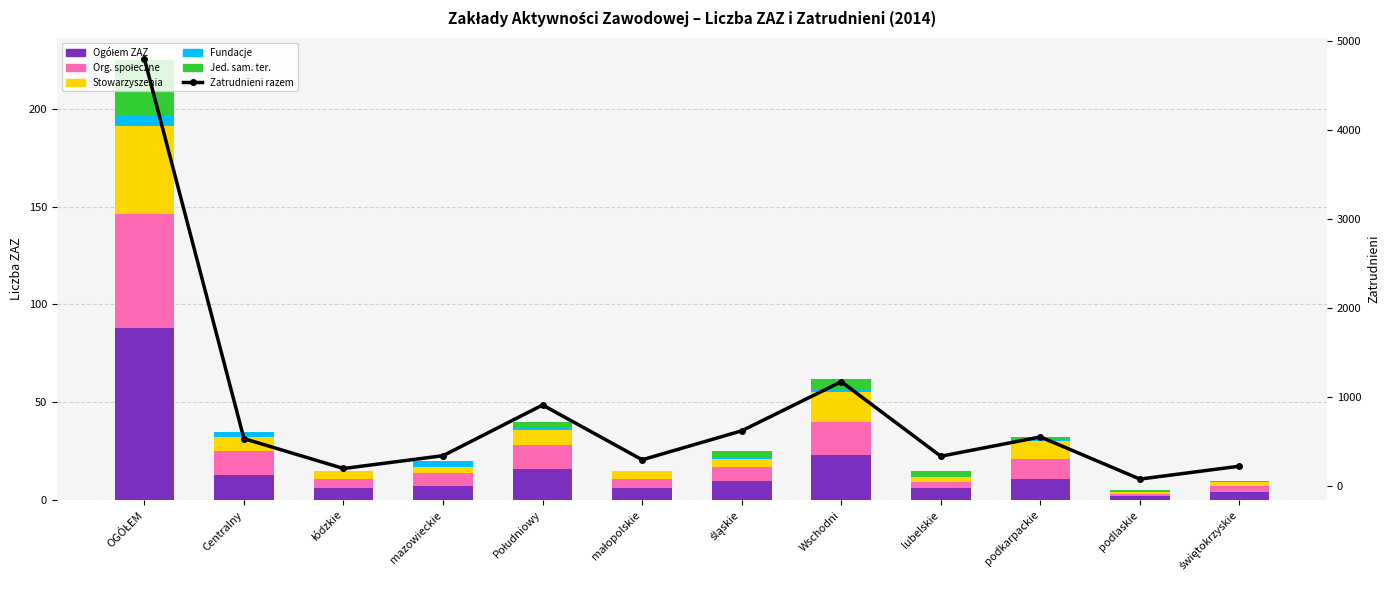

What is the difference between the highest and lowest values at Wschodni?

1167